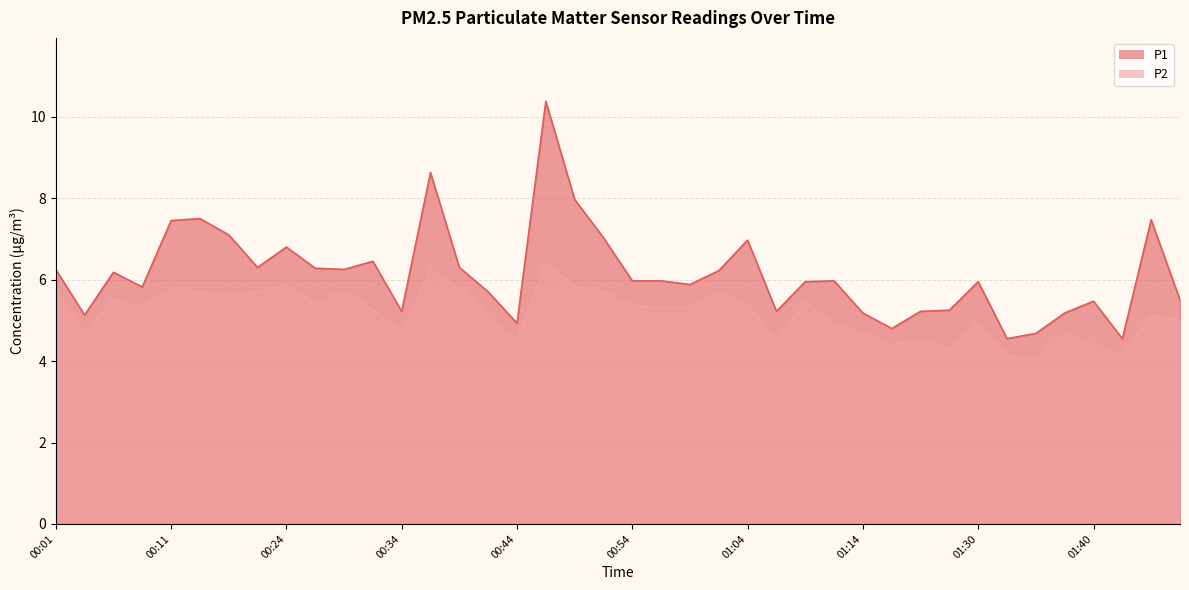

How many values in the P2 series are below 5?

15